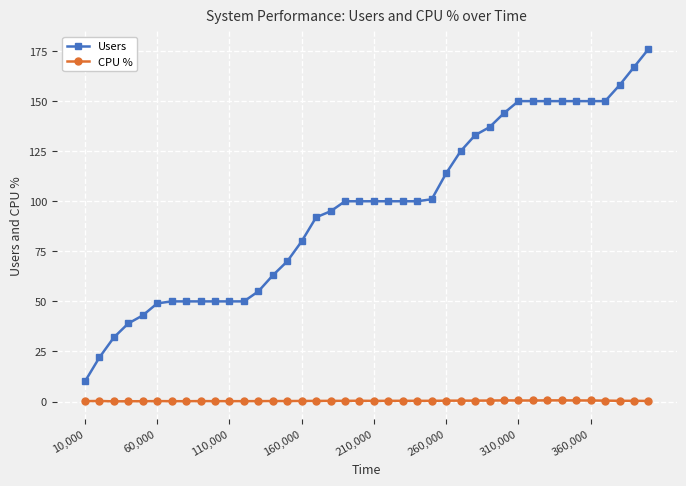

Which series has the largest total across all categories?

Users